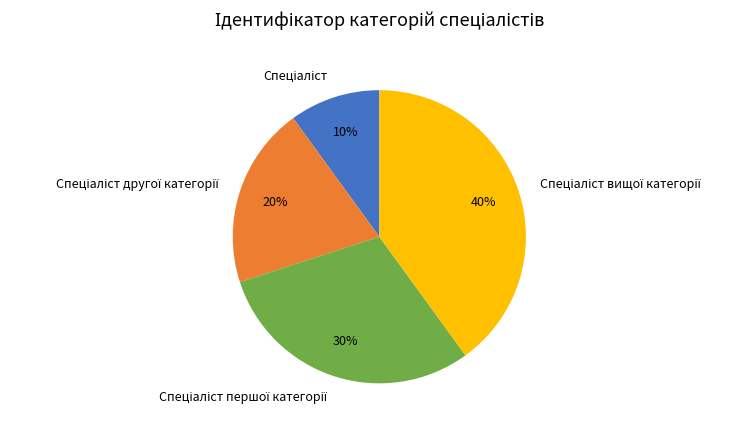

To the nearest percent, what is the difference between the largest and smallest slice percentages?

30%